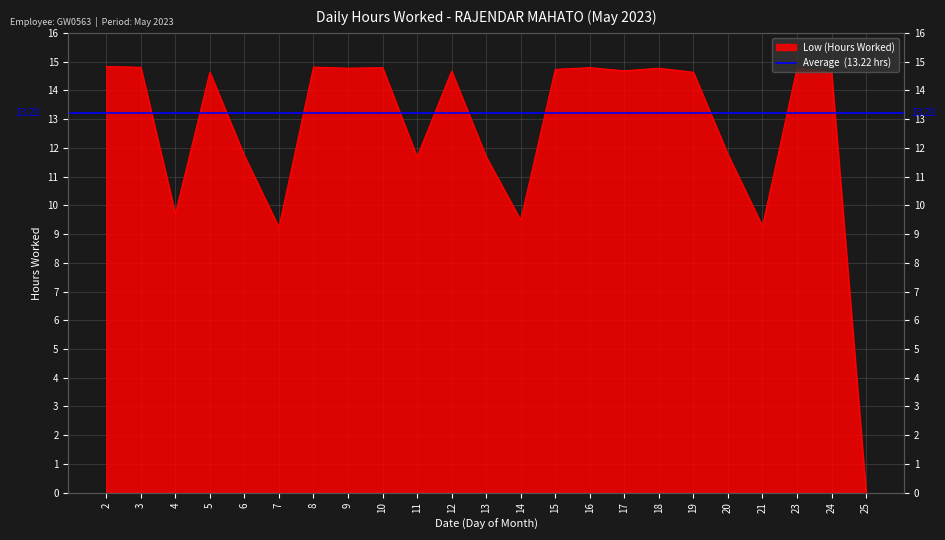

How many data points are less than 14?

9